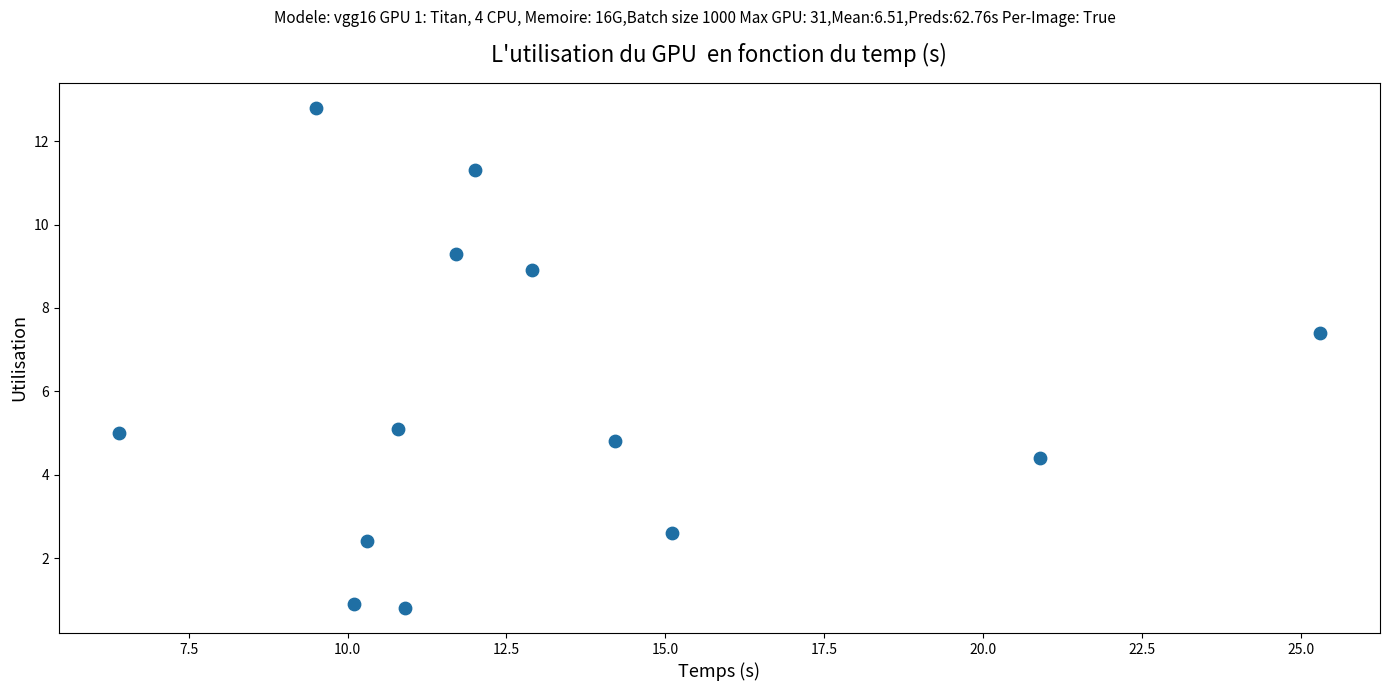

What is the range of Y values (max minus min)?

12.0